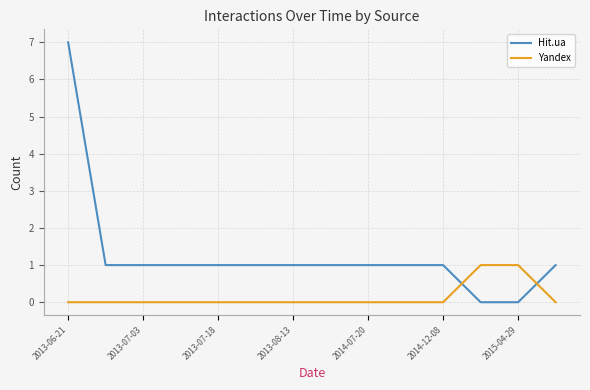

Which series has the largest range (max minus min)?

Hit.ua